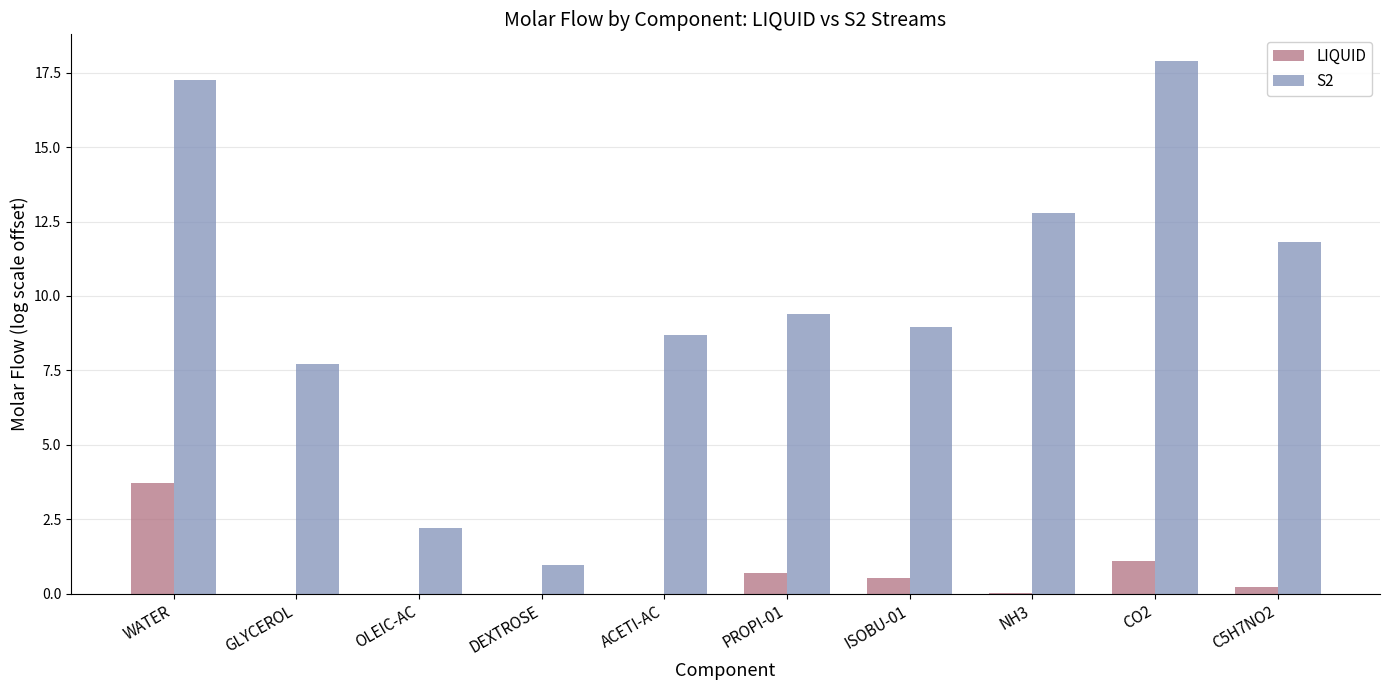

What is the highest value of the LIQUID series?

3.7